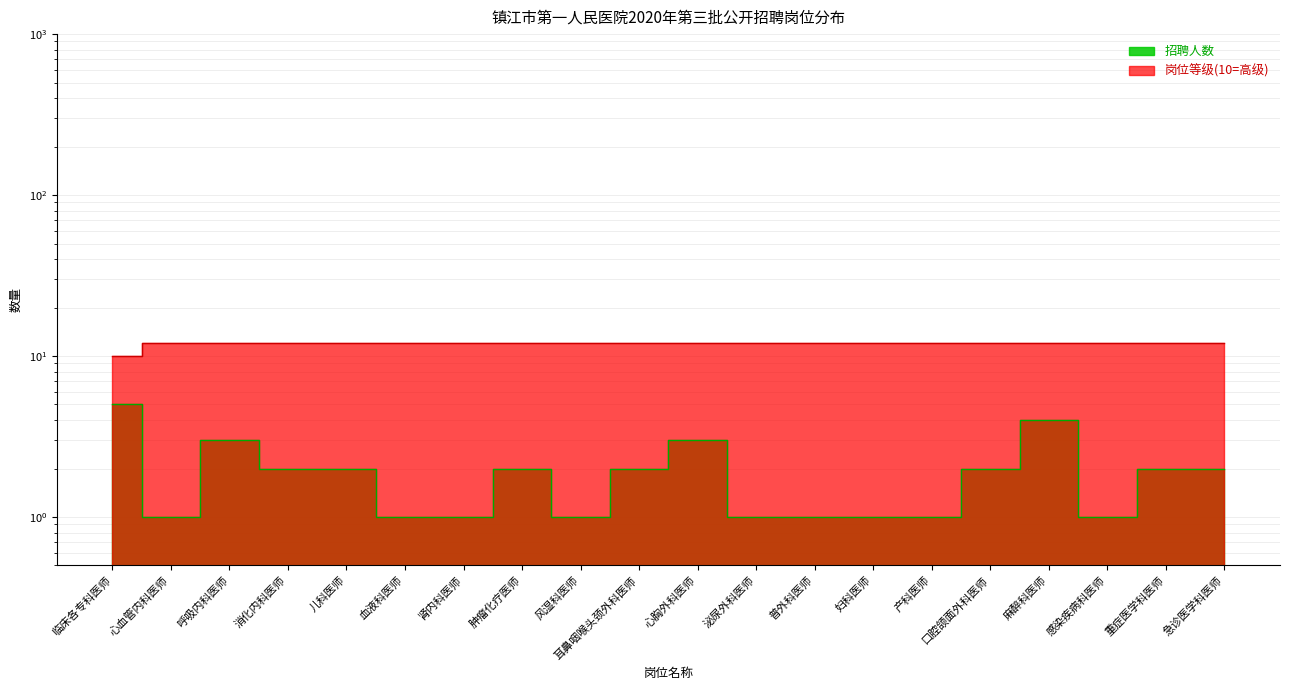

True or false: 岗位等级(10=高级) has more than 1 interior local peaks.

False